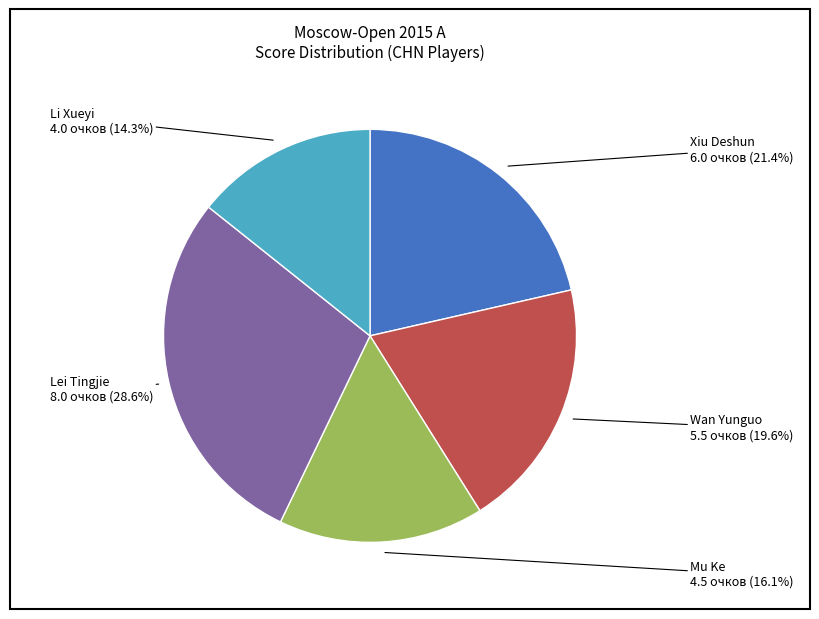

To the nearest percent, what percentage of the pie is Xiu Deshun?

21%